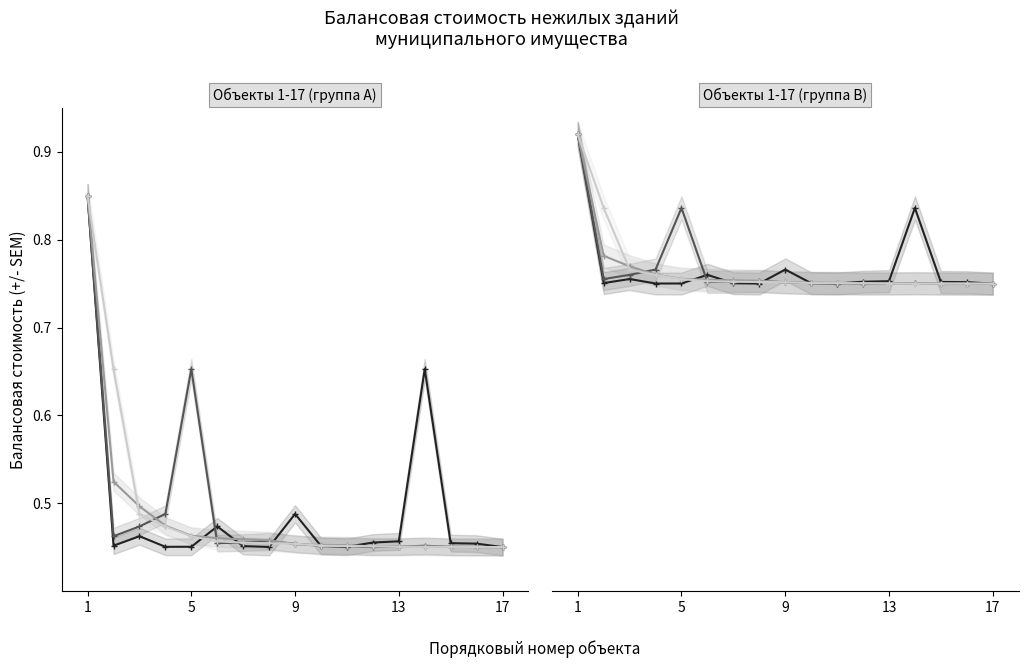

Count the number of data series in this chart.

4